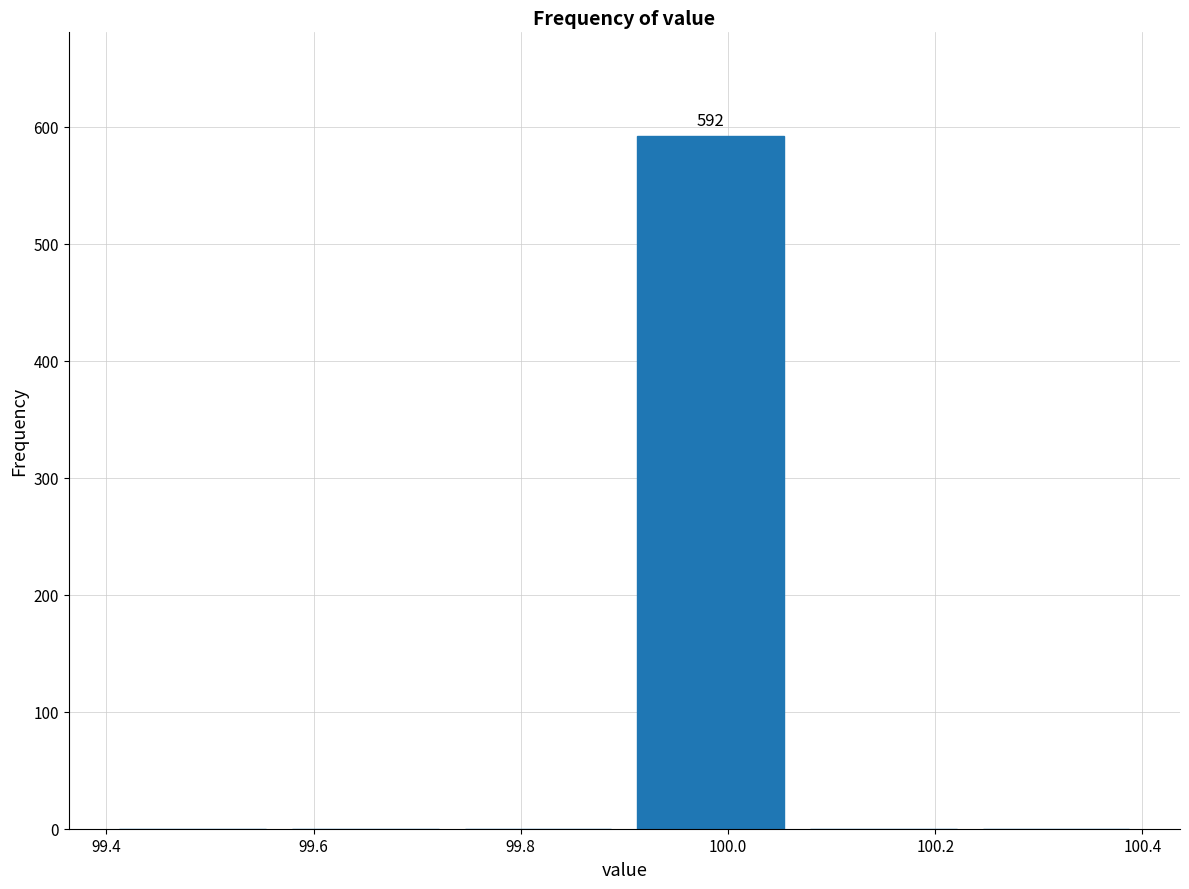

Over which range of the x-axis is the bar tallest?

99.90 to 100.06